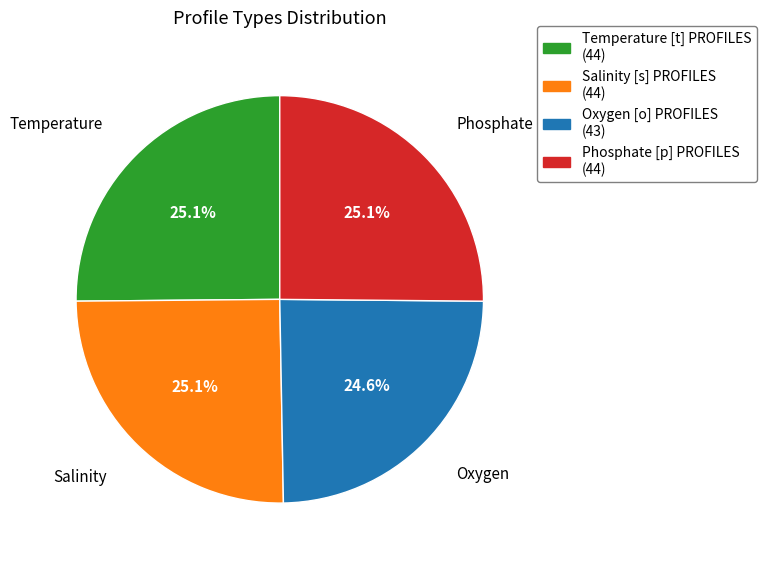

Which slice is the smallest?

Oxygen [o] PROFILES